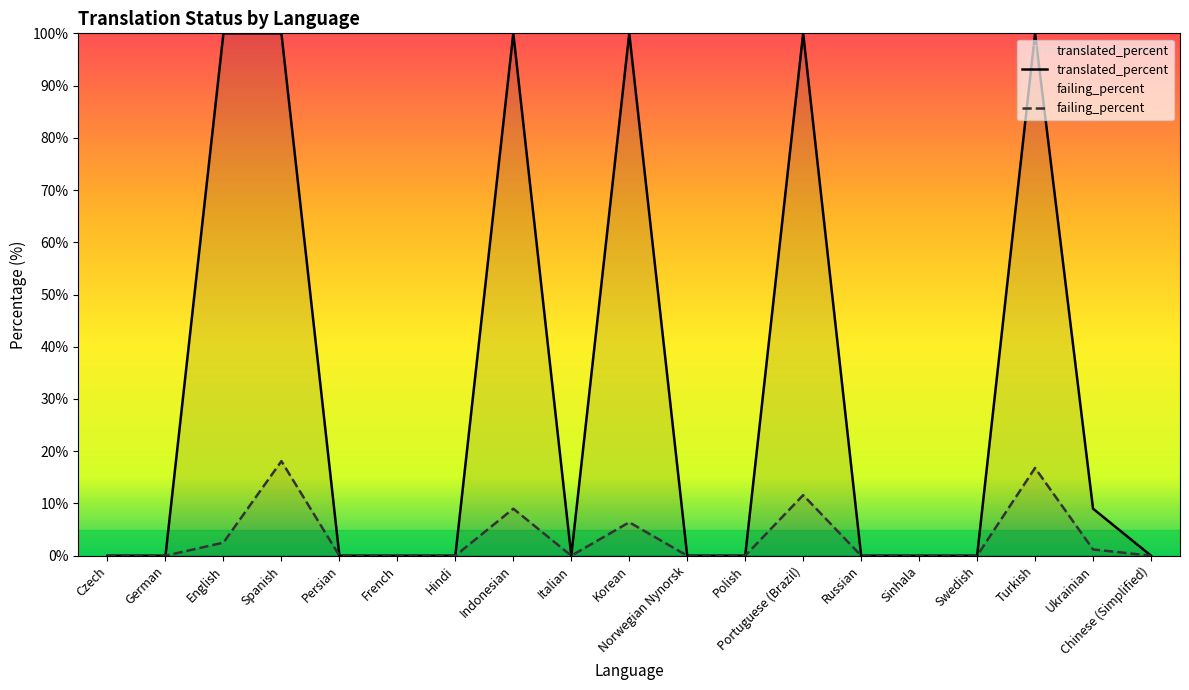

True or false: translated_percent and failing_percent intersect in this chart.

False